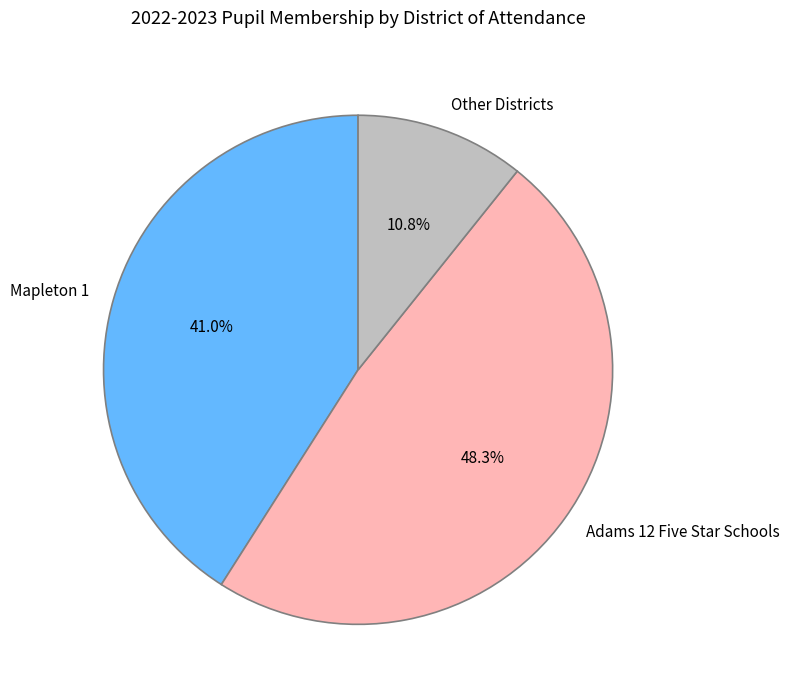

Which has a higher value, Mapleton 1 or Adams 12 Five Star Schools?

Adams 12 Five Star Schools